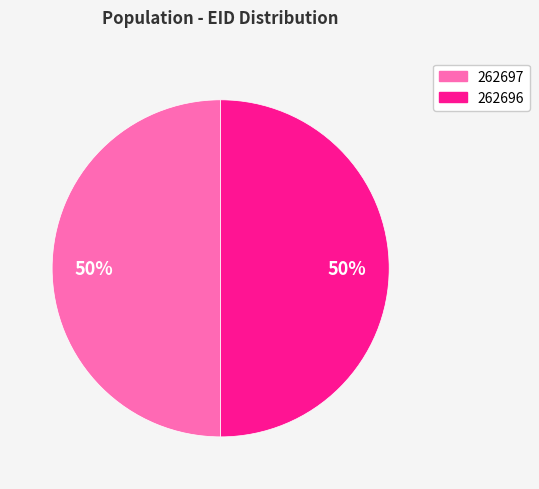

Is it true that 262696 is 50% of the pie?

True